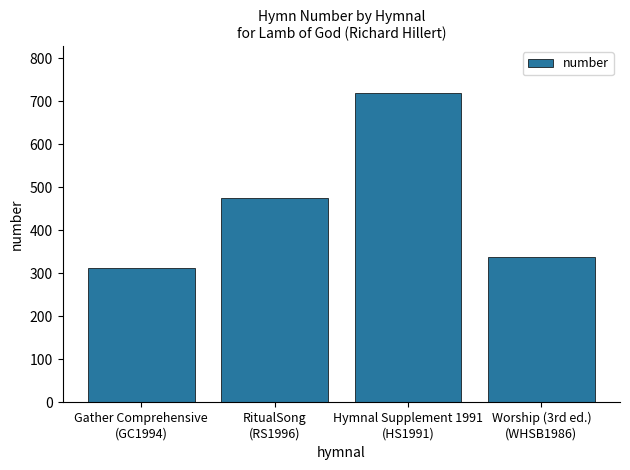

What is the ratio of the value at RitualSong
(RS1996) to the value at Hymnal Supplement 1991
(HS1991)?

0.7